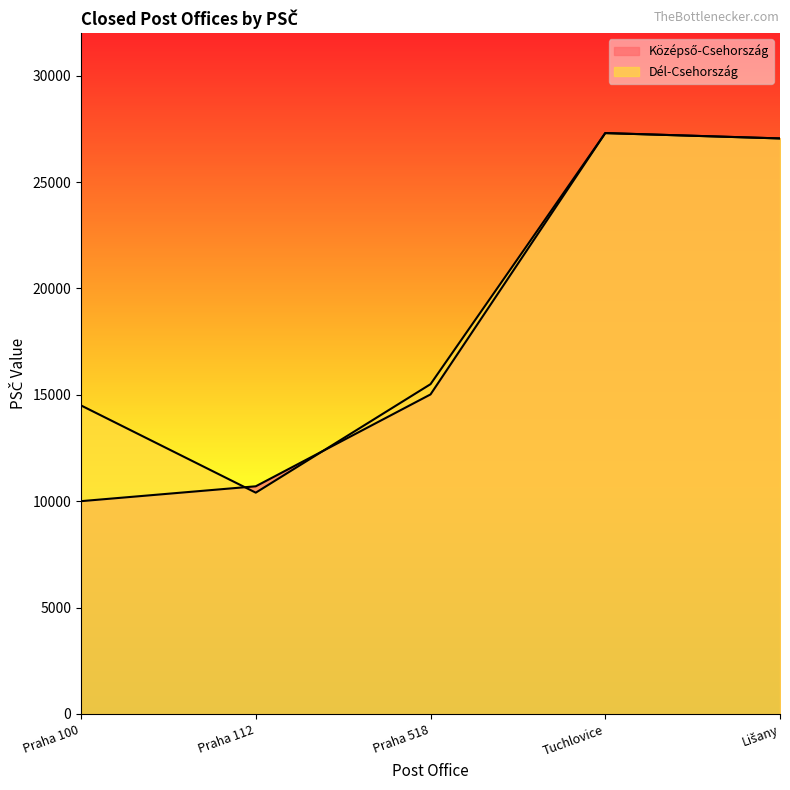

What is the total value across all series at Lišany?

54103